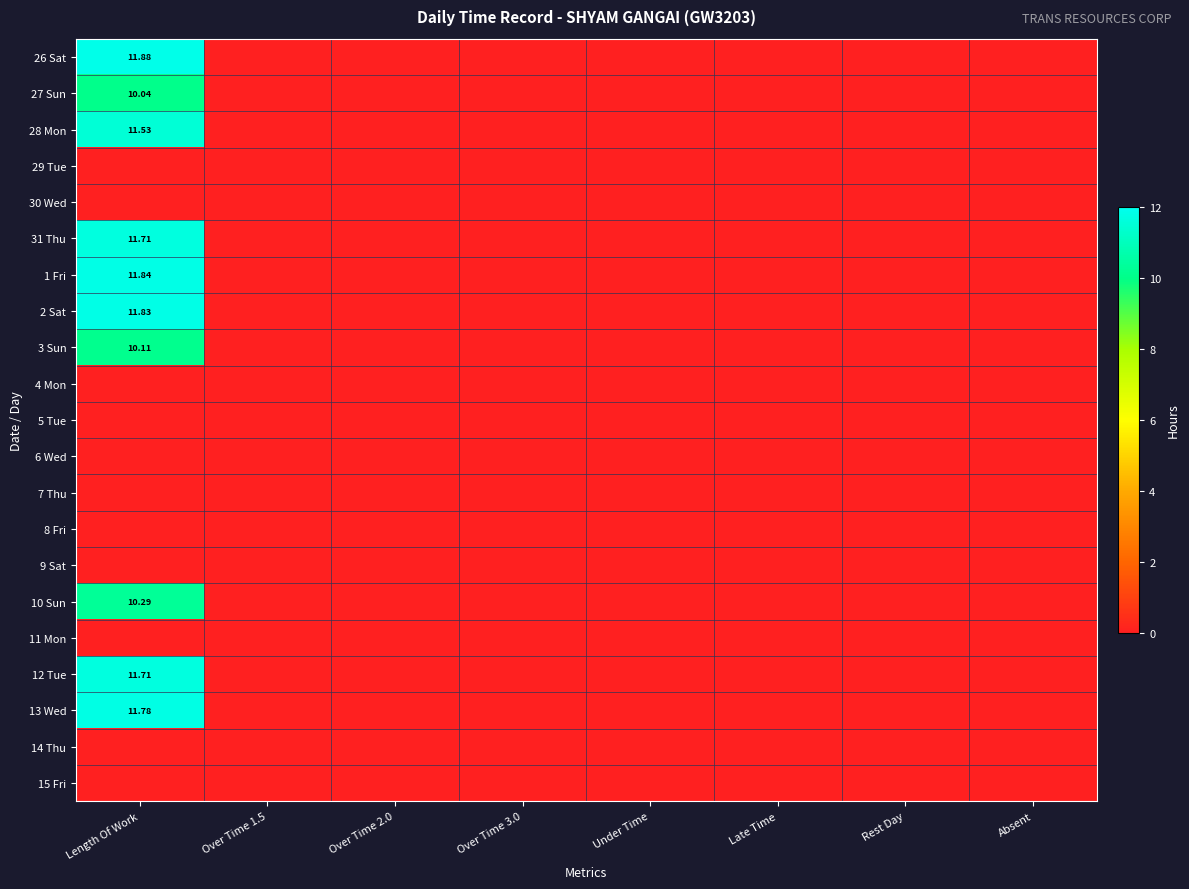

Which series has the largest total across all categories?

26 Sat